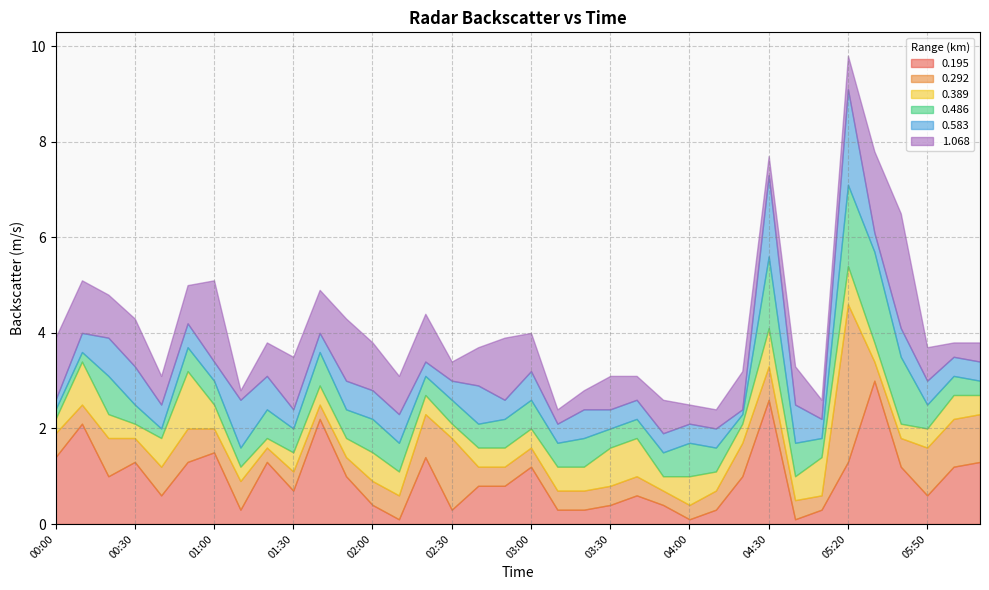

What is the approximate value of 0.583 at 05:40?

0.6